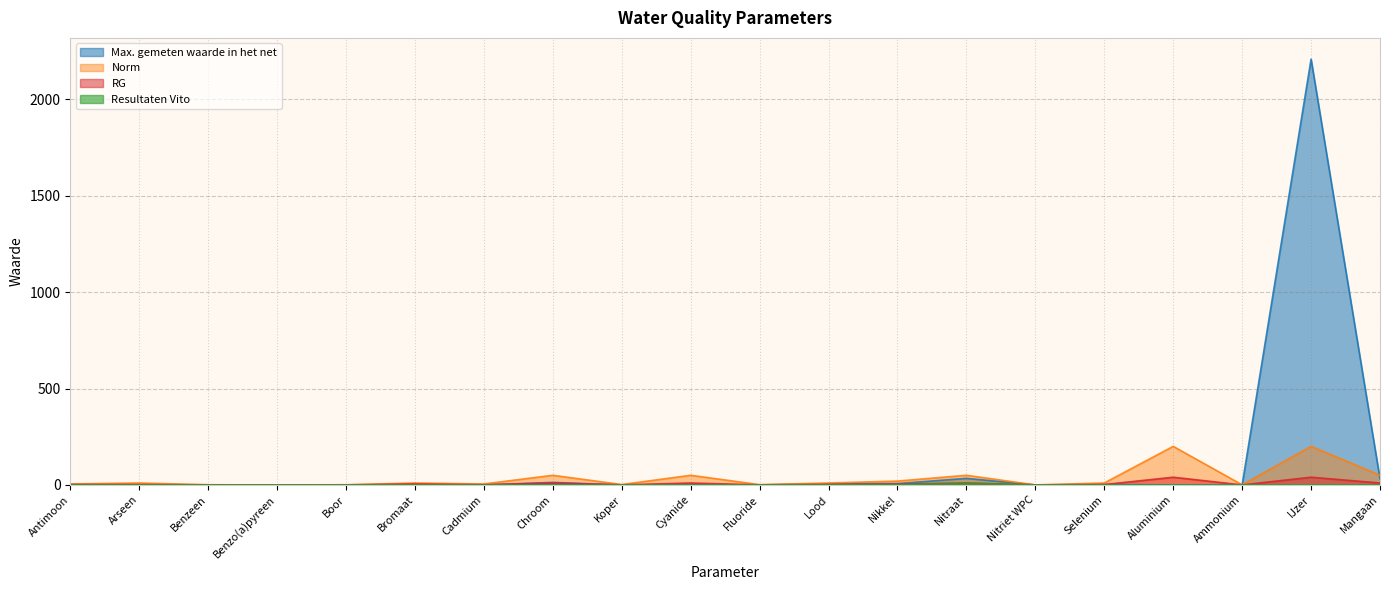

True or false: RG and Resultaten Vito intersect in this chart.

False